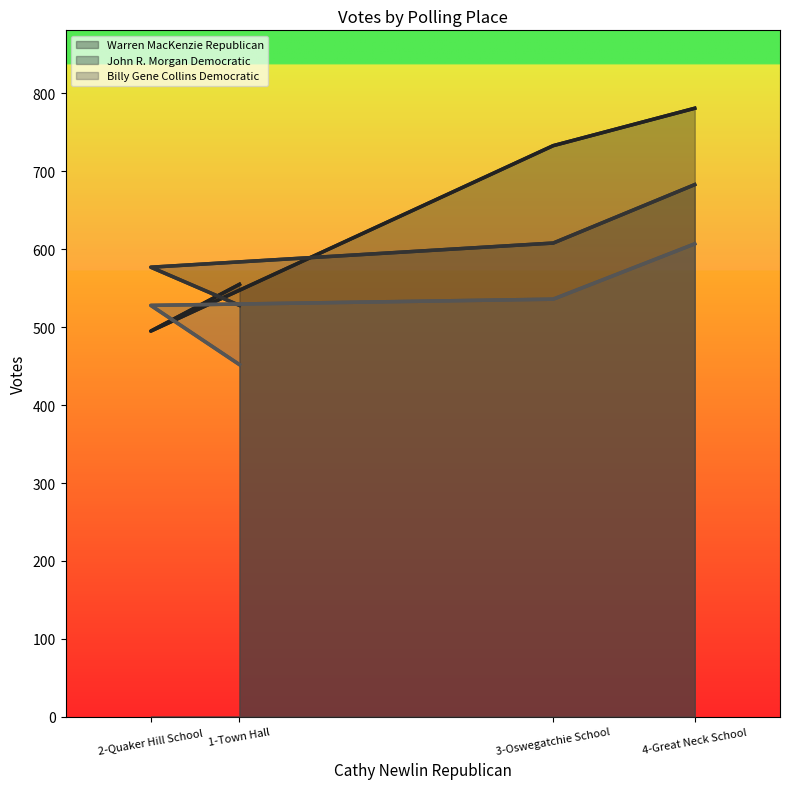

How many times do Warren MacKenzie Republican and John R. Morgan Democratic cross each other?

2